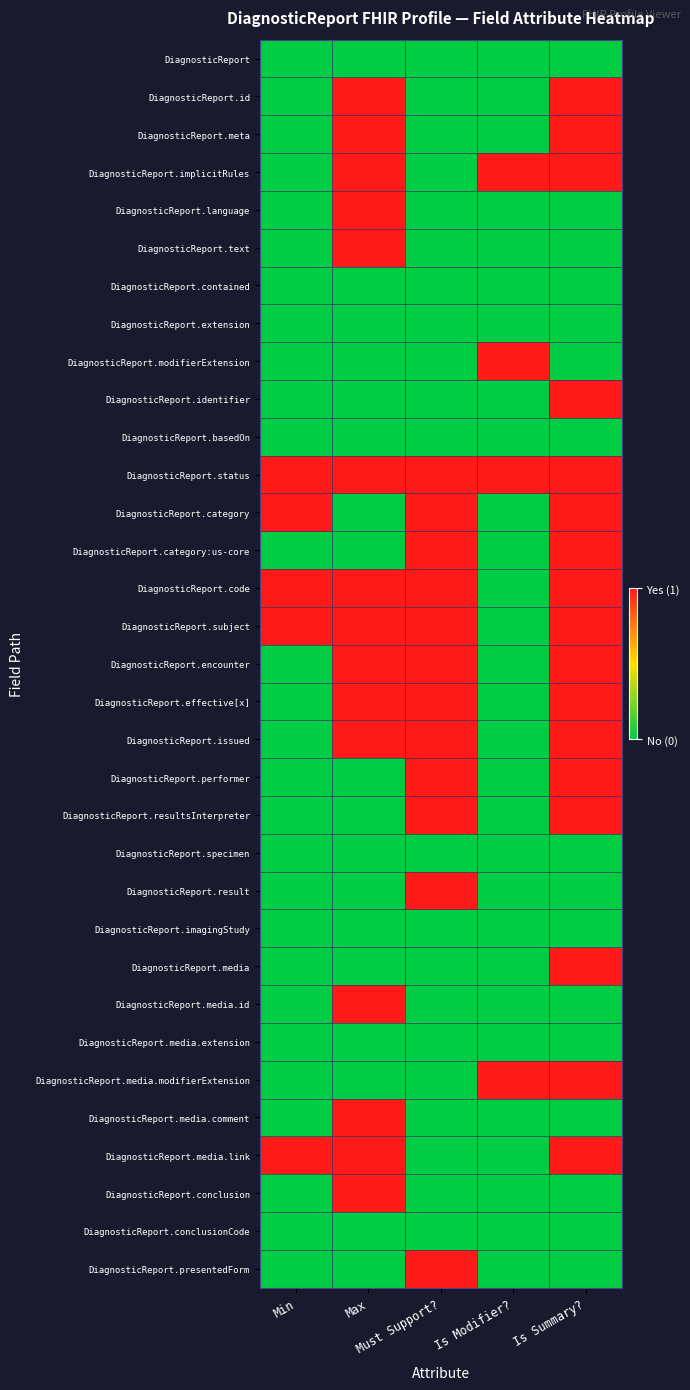

How many distinct data groups are displayed?

33